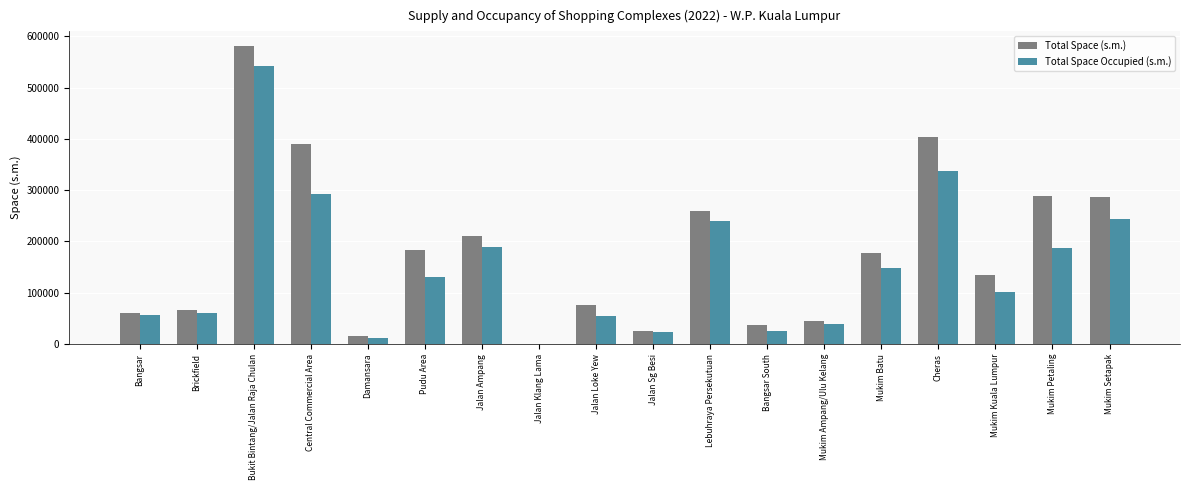

Is it true that Total Space (s.m.) equals 25734 at Jalan Sg Besi?

True